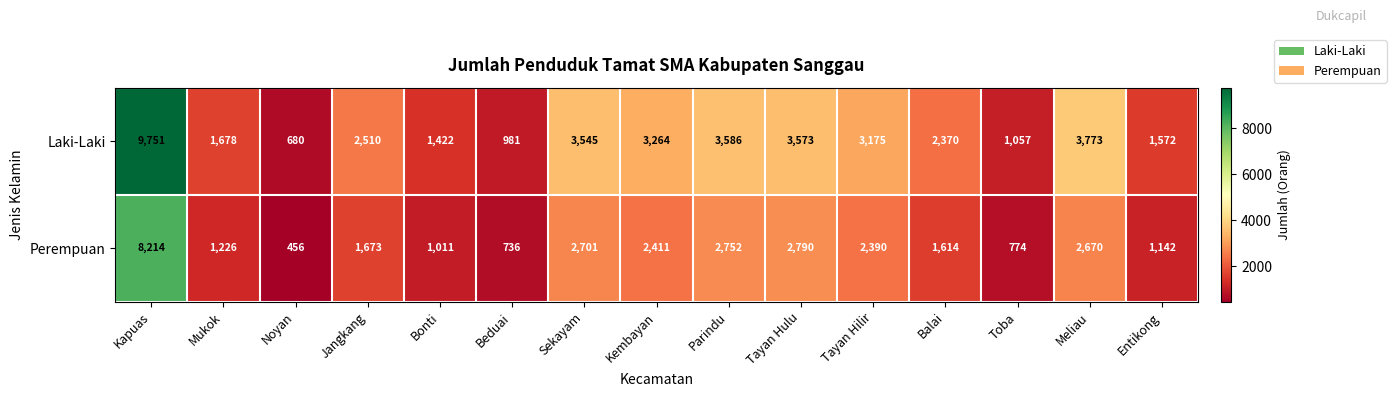

Which category has the lowest value across all series?

Noyan